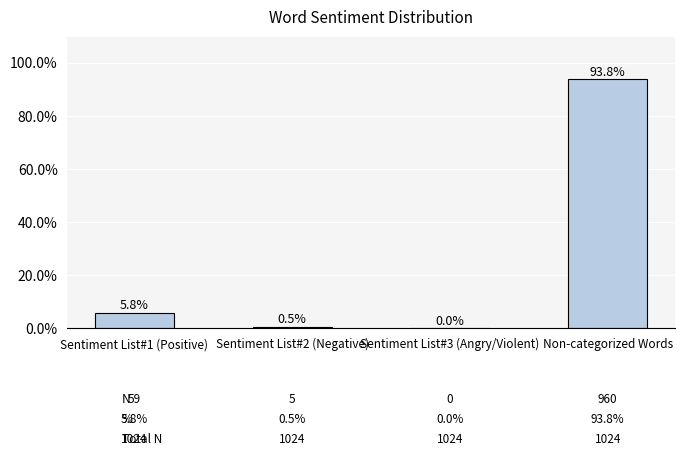

Count the number of categories in the chart.

4